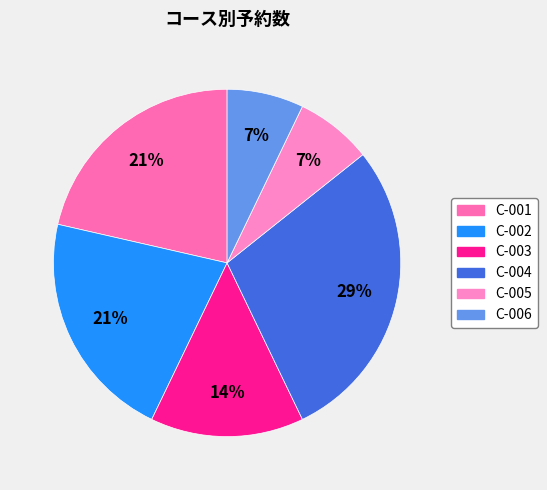

What percentage do C-001 and C-005 together represent?

28.6%